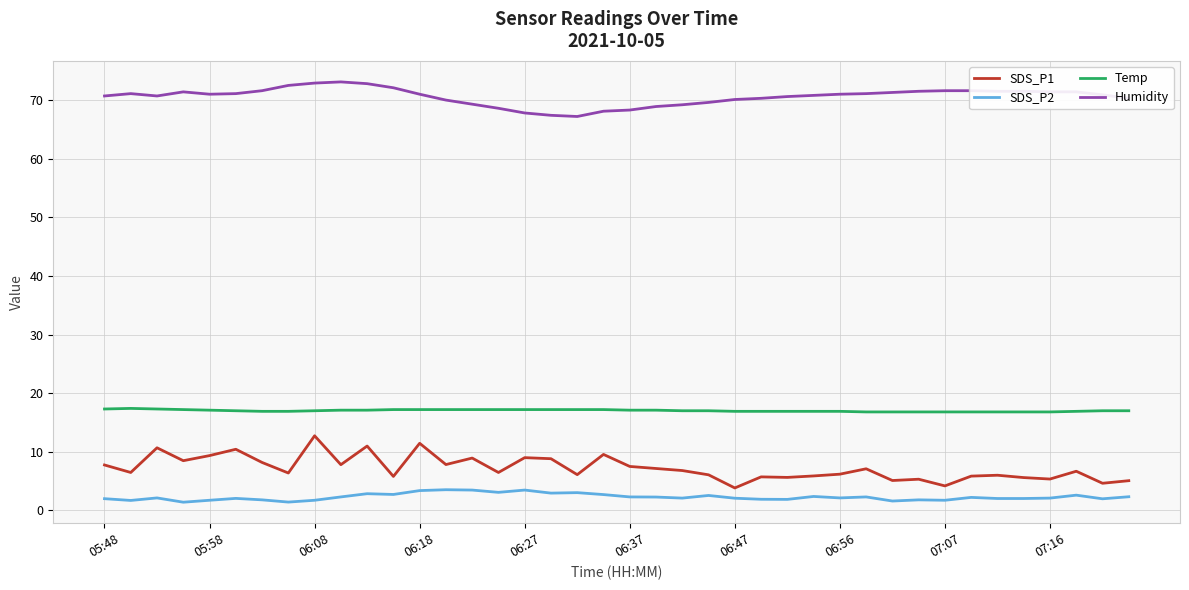

How many categories are shown in the chart?

40